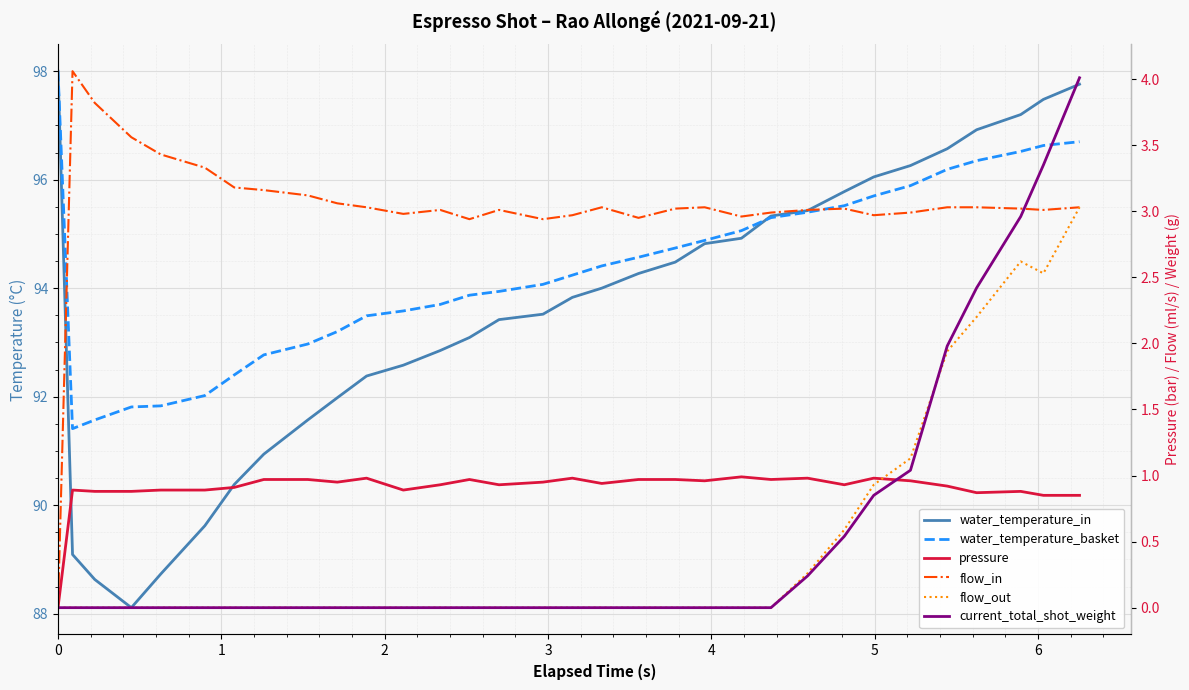

Which series has the largest total across all categories?

water_temperature_basket